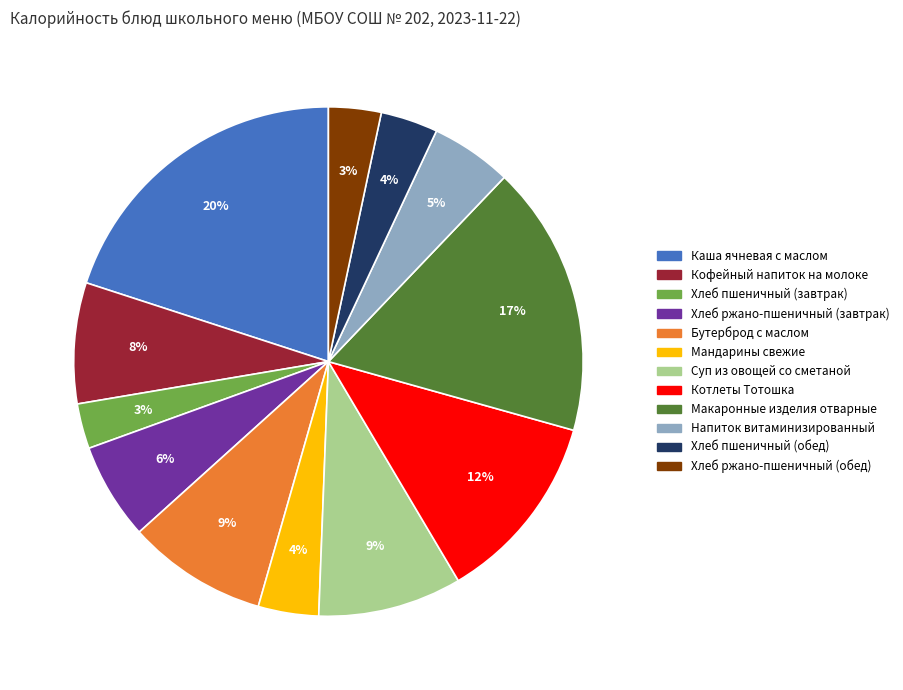

What percentage is the Бутерброд с маслом slice, to the nearest percent?

9%